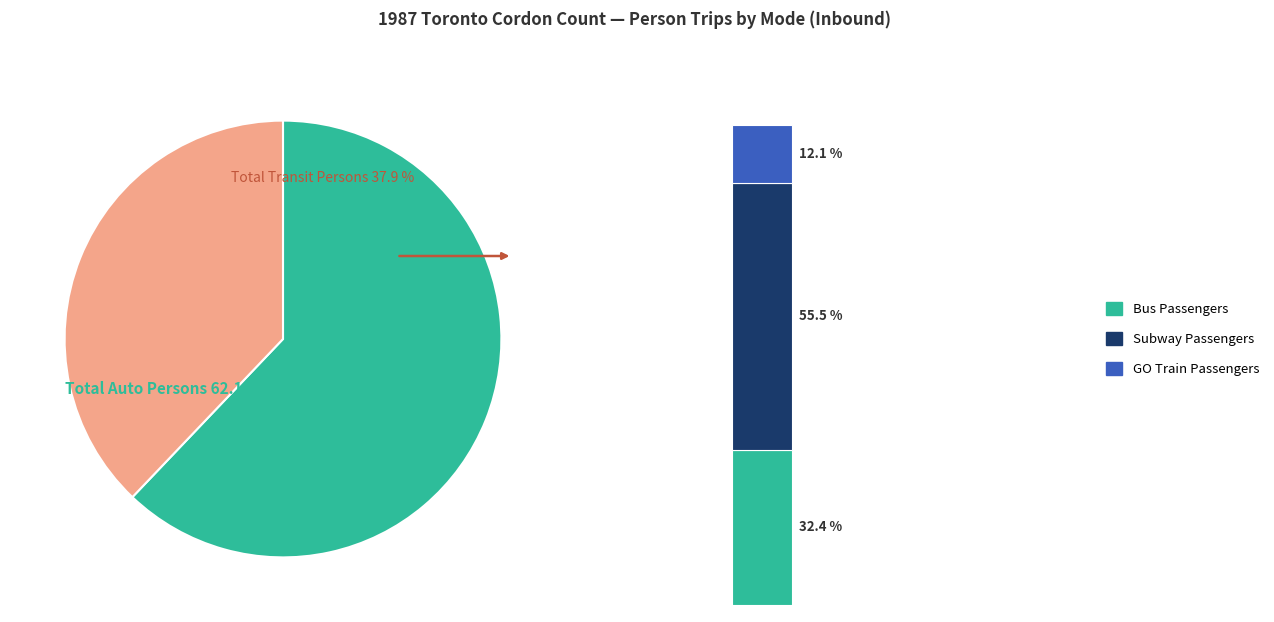

True or false: Total Subway Passengers accounts for 9% of the total.

False